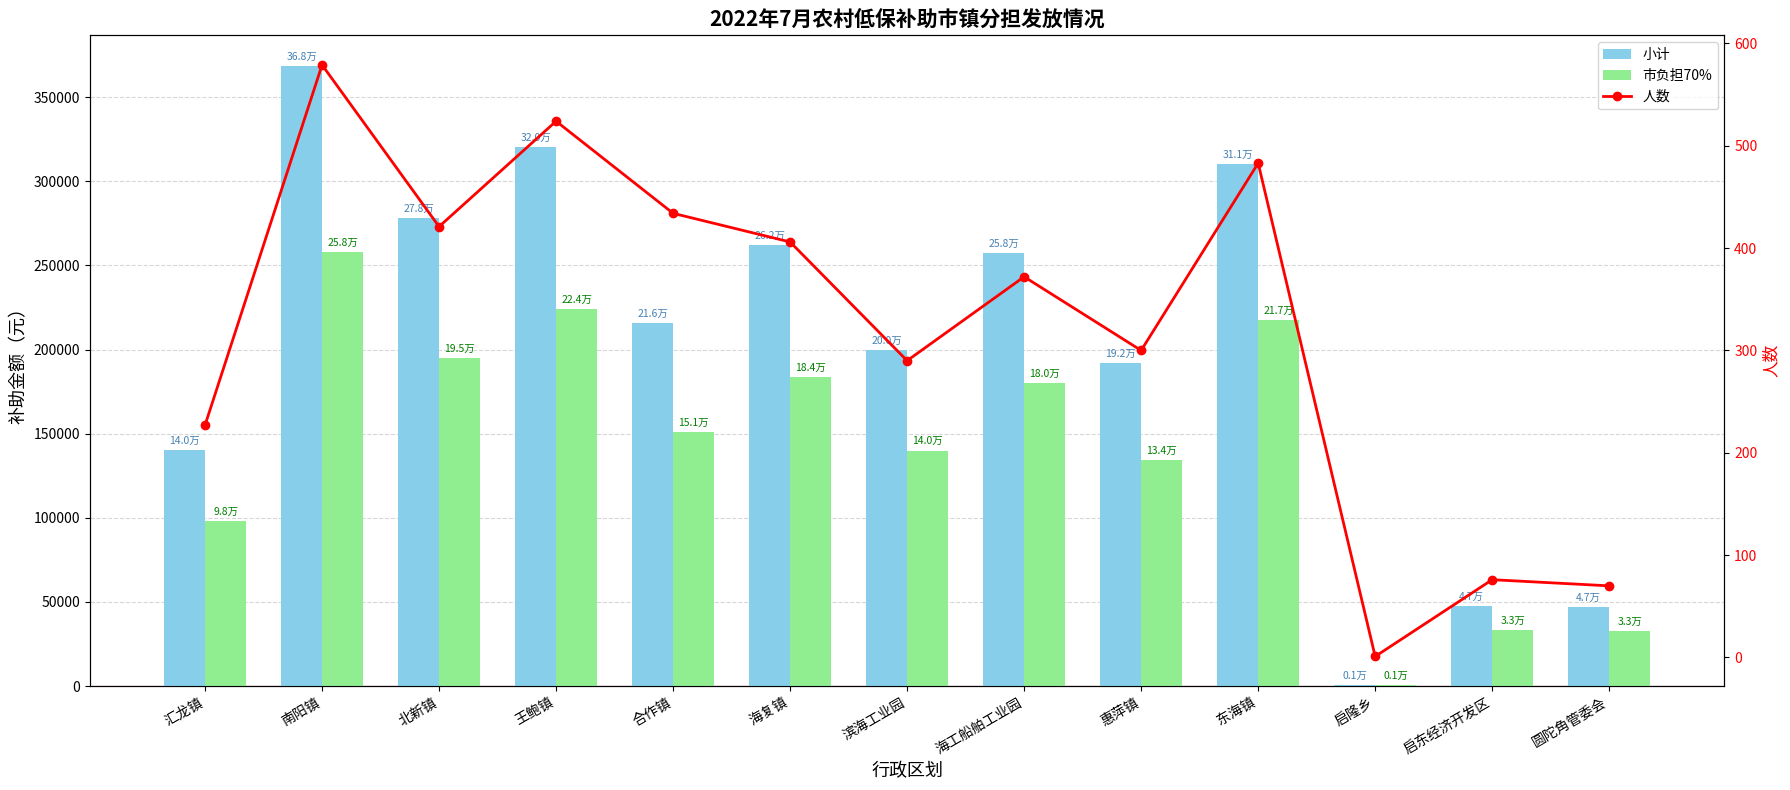

What is the difference between the maximum and minimum values in the 小计 series?

367625.0